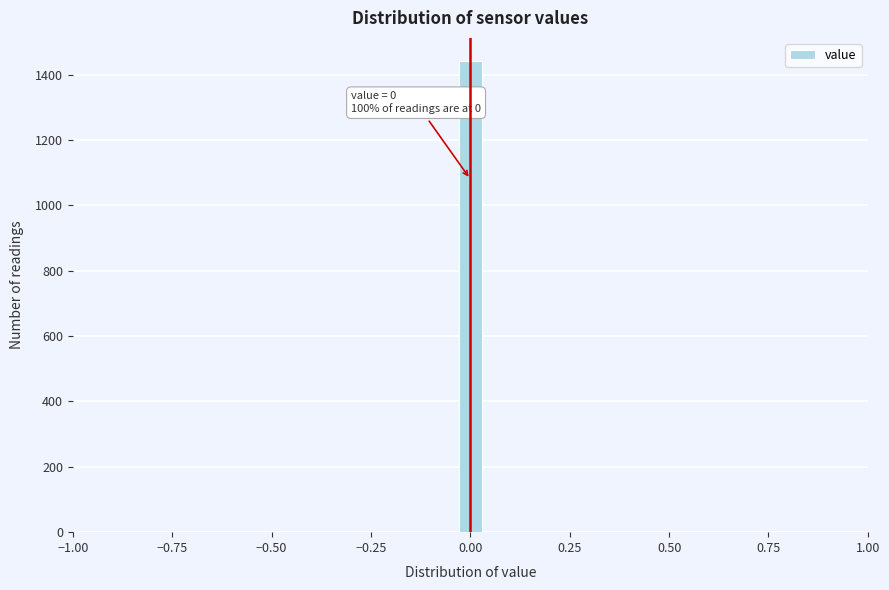

Around what value on the x-axis is the tallest bar? Give the approximate position of its centre, as read against the axis.

0.00